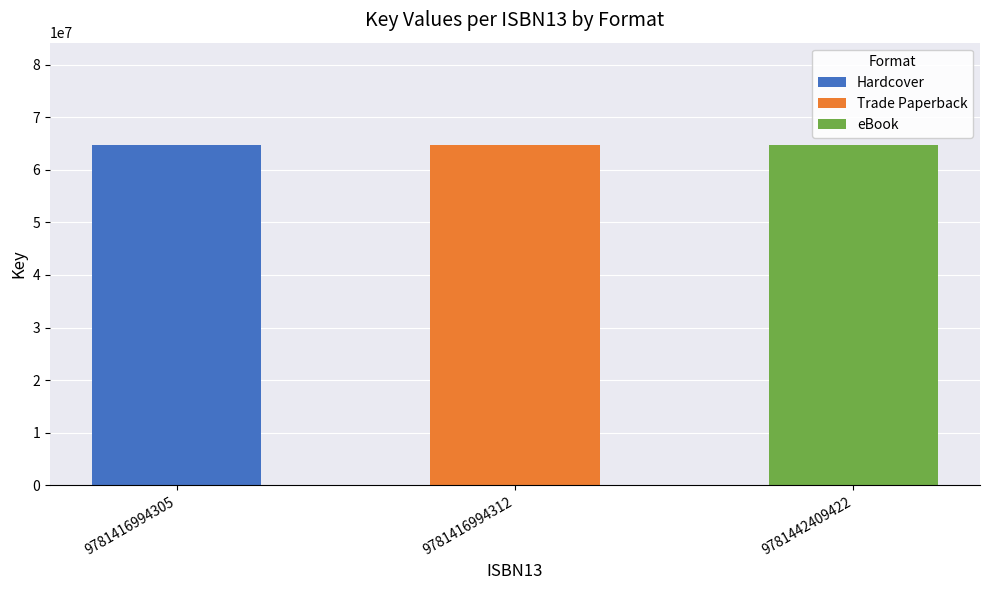

What is the total value across all series at 9781416994312?

64732001